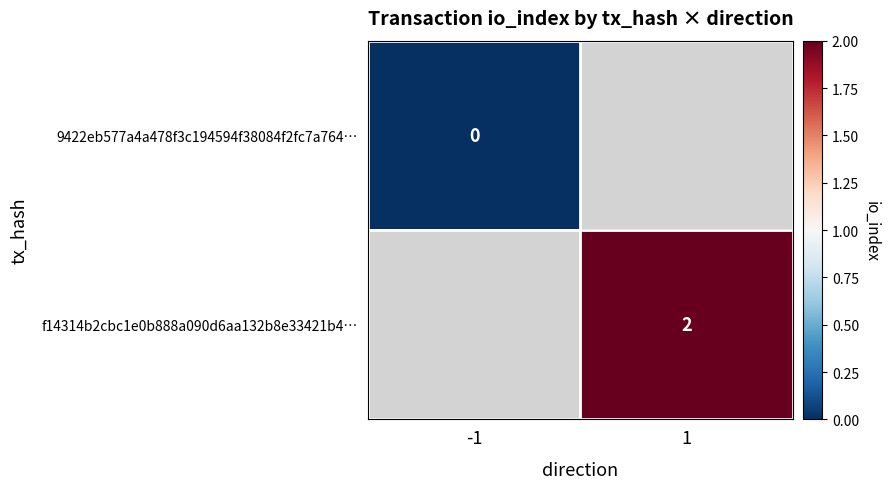

Is it true that f14314b2cbc1e0b888a090d6aa132b8e33421b4… equals 1 at 1?

False